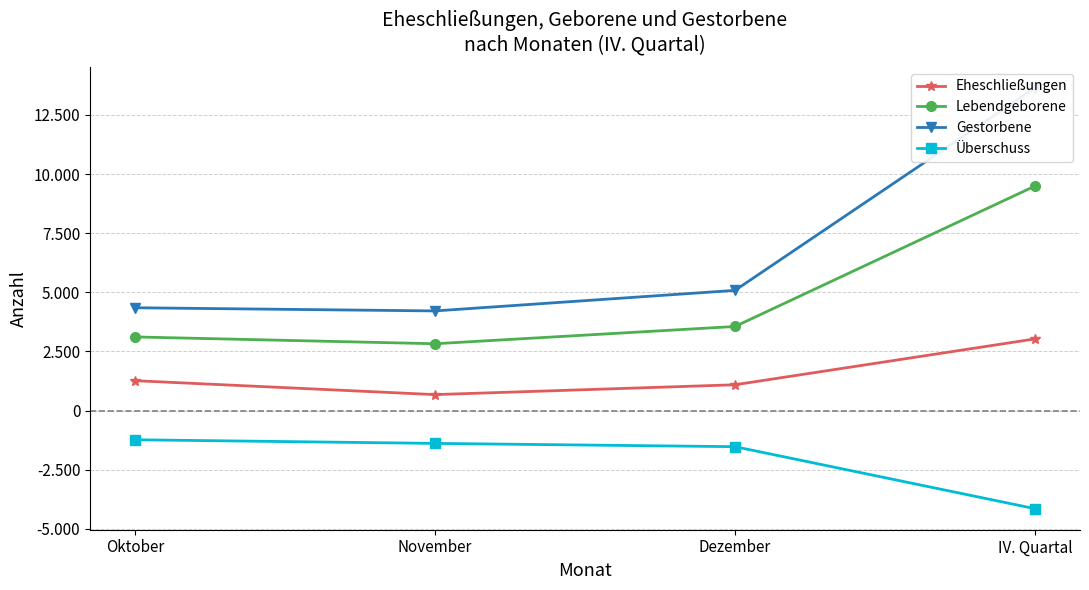

How many lines are shown in the chart?

4